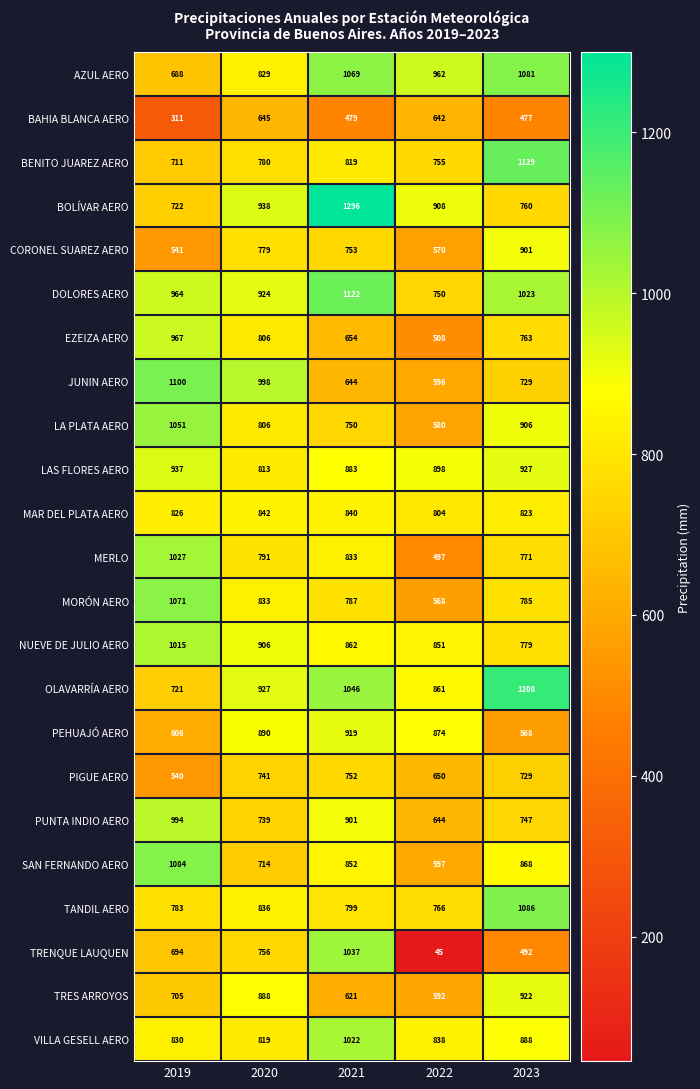

Which series changed the most between 2019 and 2023?

OLAVARRÍA AERO